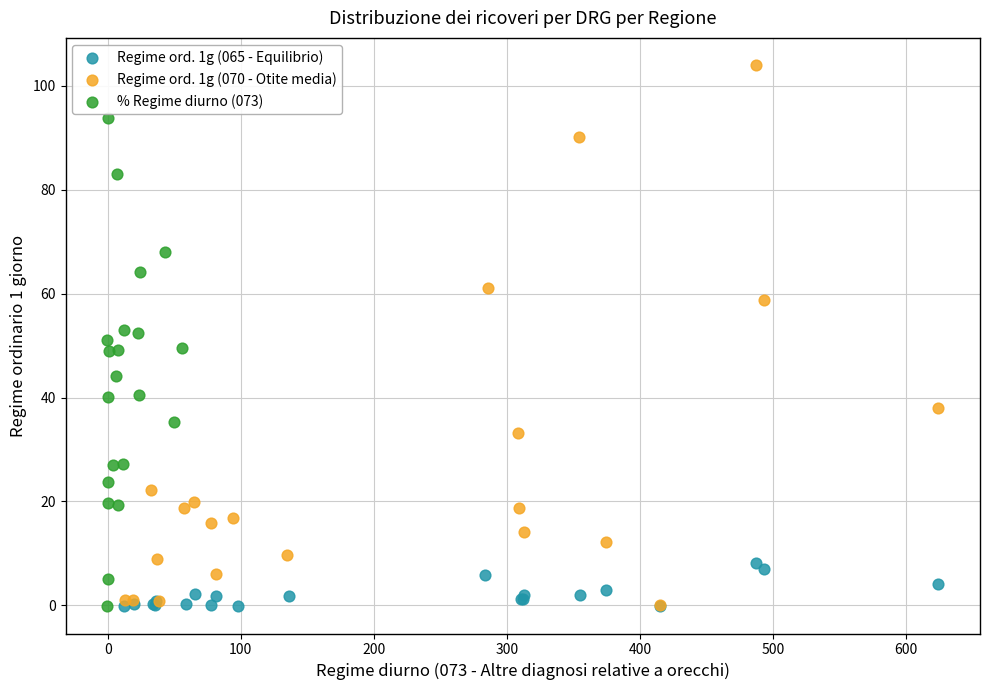

Which series contains the highest Y value?

Regime ord. 1g (070 - Otite media)